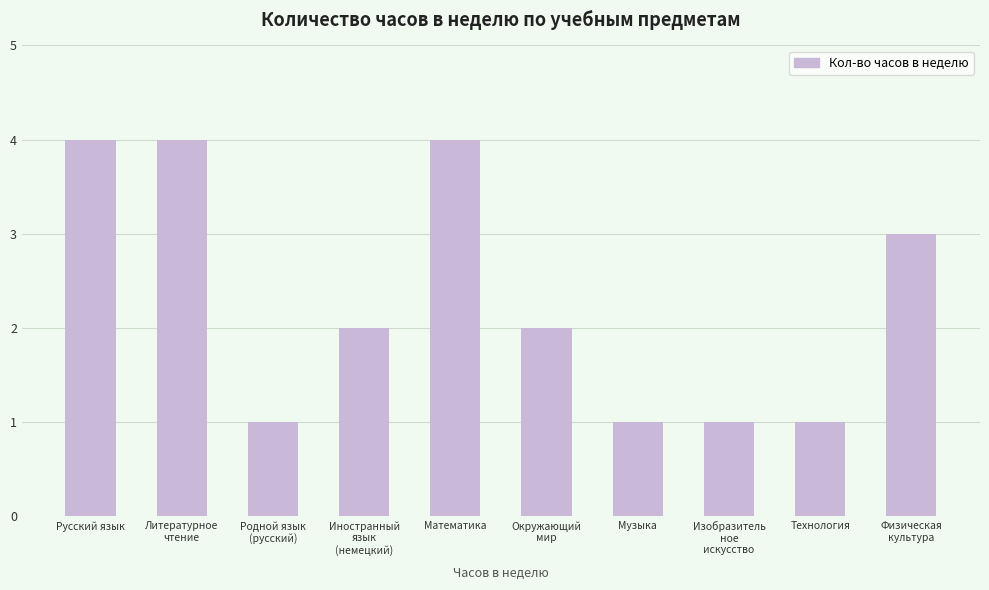

What is the average value?

2